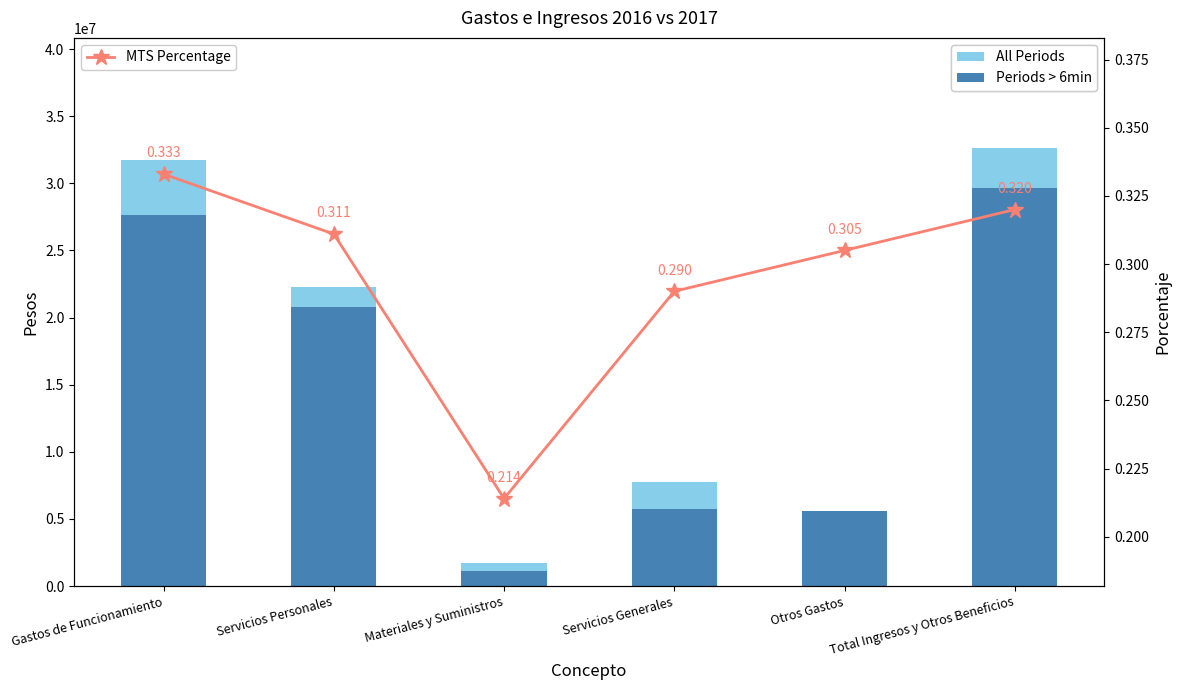

At Gastos de Funcionamiento, list the series in order from largest to smallest.

2017 (All Periods), 2016 (Periods > 6min), MTS Percentage